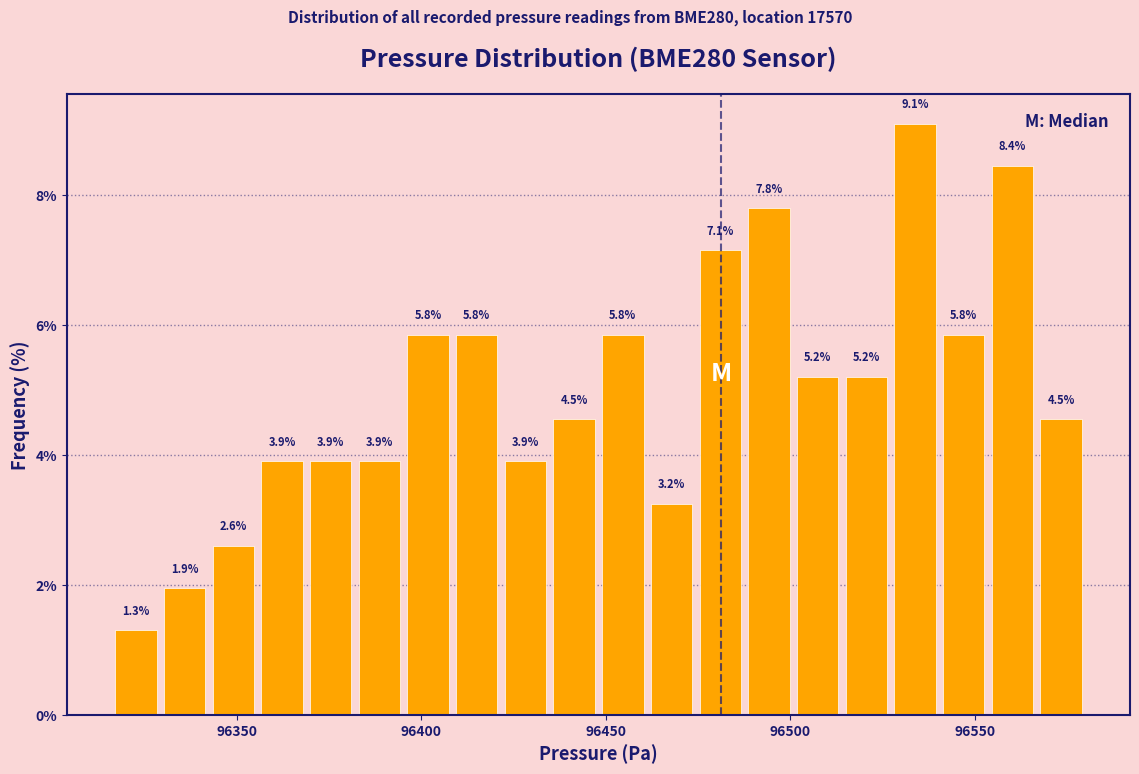

Around what value on the x-axis is the tallest bar? Give the approximate position of its centre, as read against the axis.

96535